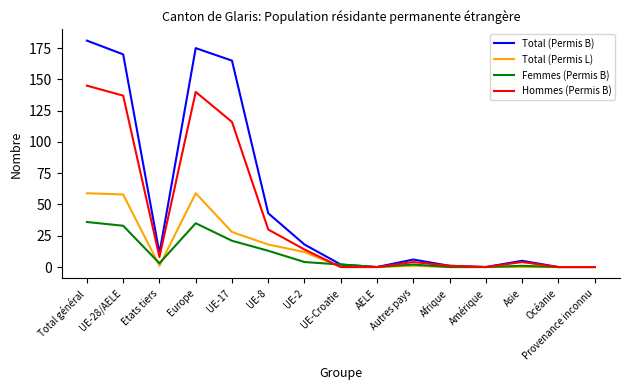

Reading left to right, extract all data points from this chart.

Total (Permis B): 181	170	11	175	165	43	18	2	0	6	1	0	5	0	0
Total (Permis L): 59	58	1	59	28	18	12	0	0	1	0	0	0	0	0
Femmes (Permis B): 36	33	3	35	21	13	4	2	0	2	0	0	1	0	0
Hommes (Permis B): 145	137	8	140	116	30	14	0	0	4	1	0	4	0	0